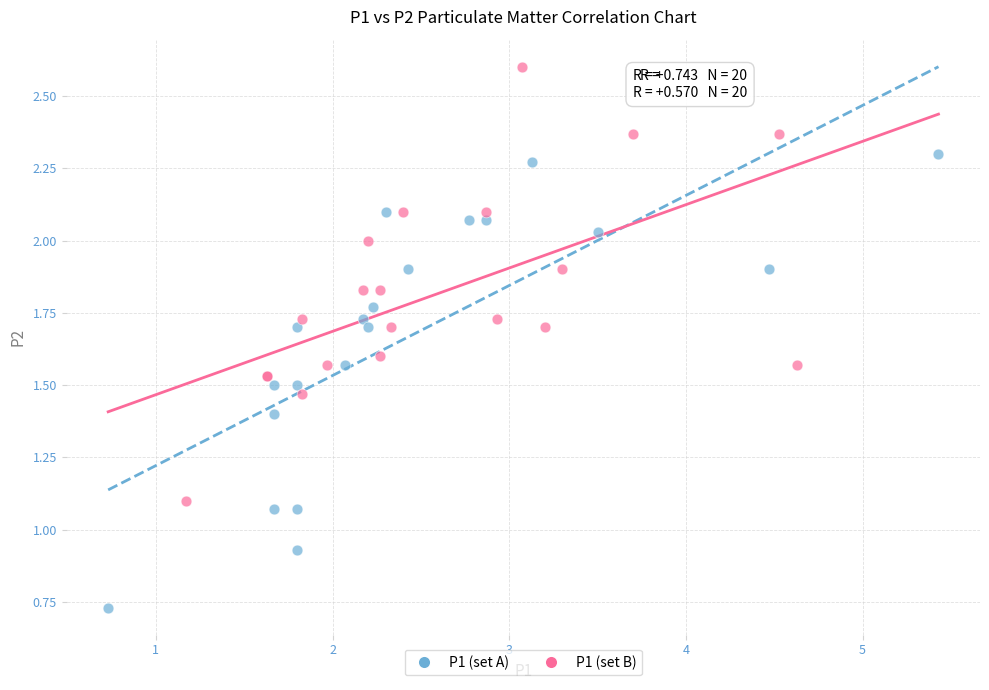

Which series contains the lowest Y value?

P1 (set A)